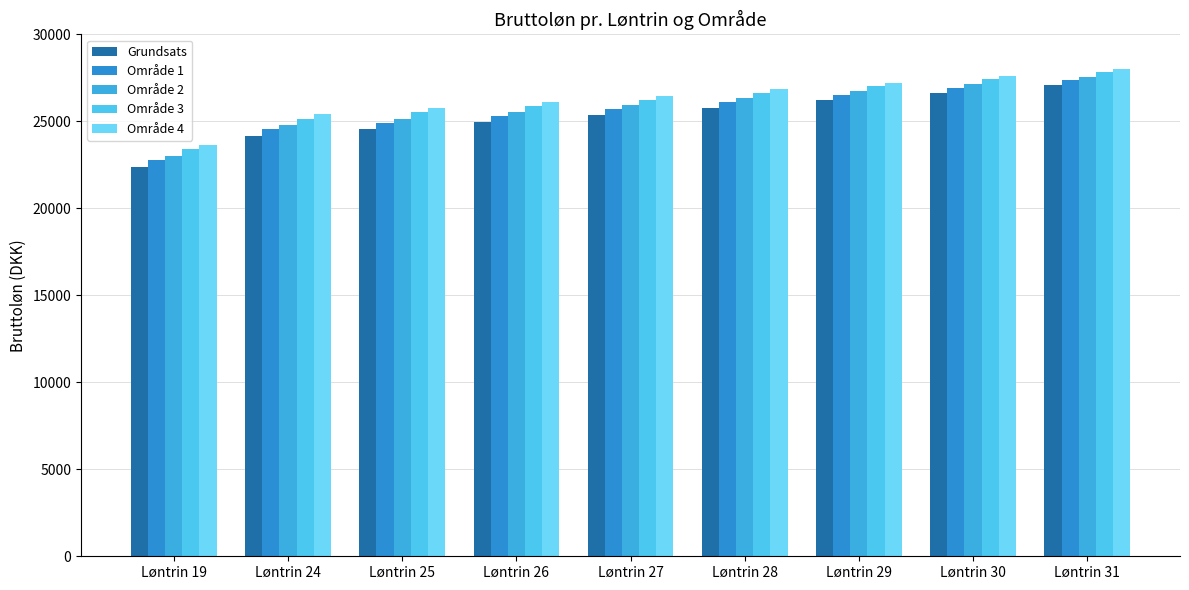

Rank the series by their average value, from lowest to highest.

Grundsats, Område 1, Område 2, Område 3, Område 4